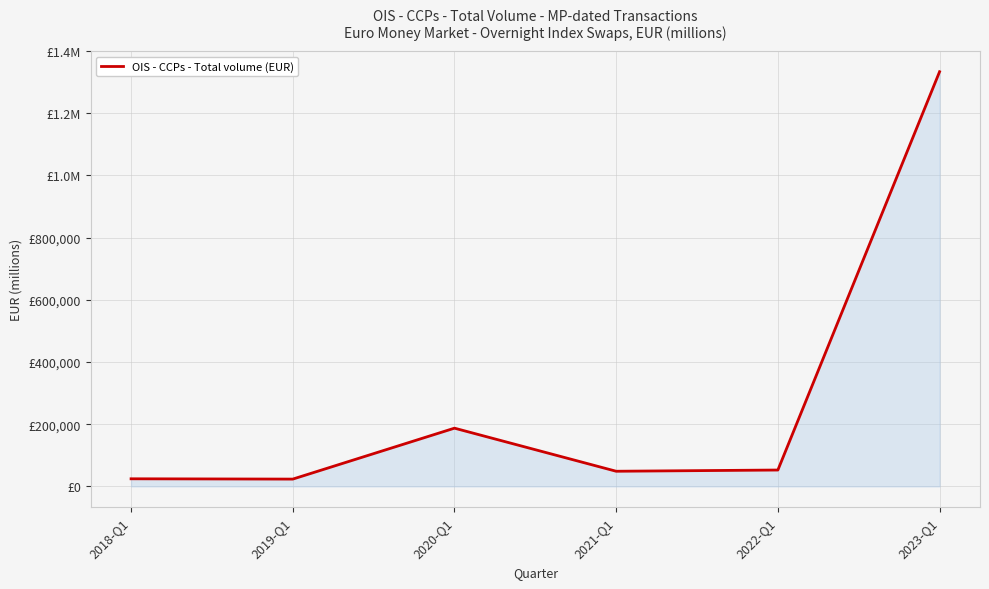

The value at 2021-Q1 is 48750.3. True or false?

True